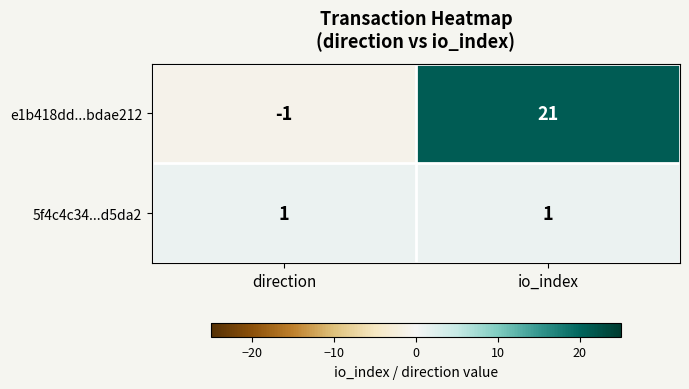

Reading left to right, list all the values displayed in this chart.

e1b418dd...bdae212: direction=-1	io_index=21
5f4c4c34...d5da2: direction=1	io_index=1